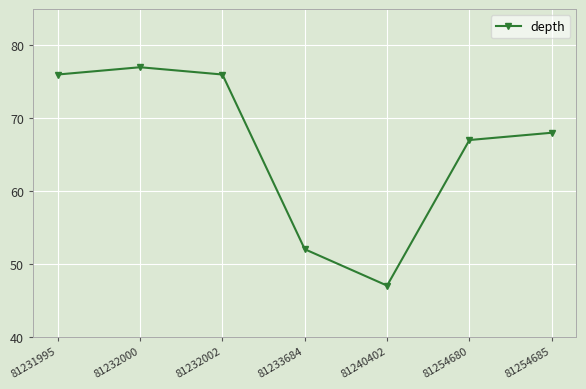

Which category has the highest value across all series?

81232000